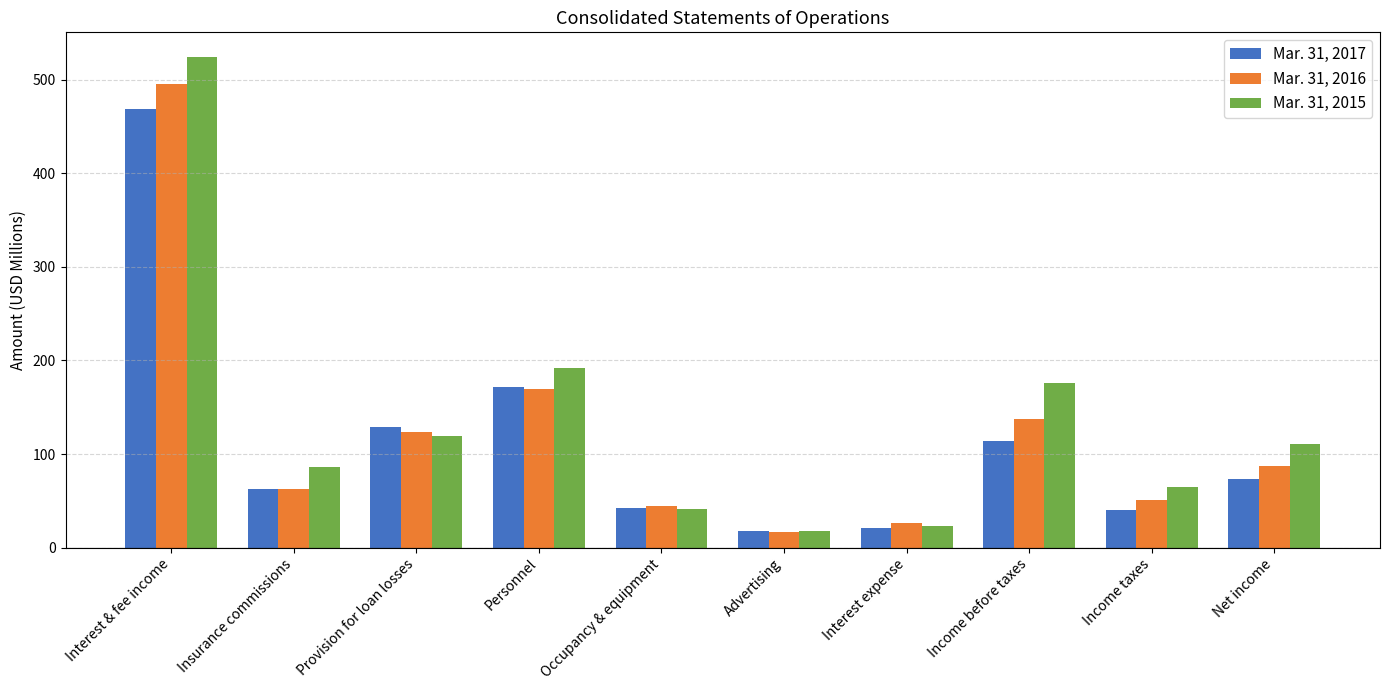

Which series has the widest spread of values?

Mar. 31, 2015